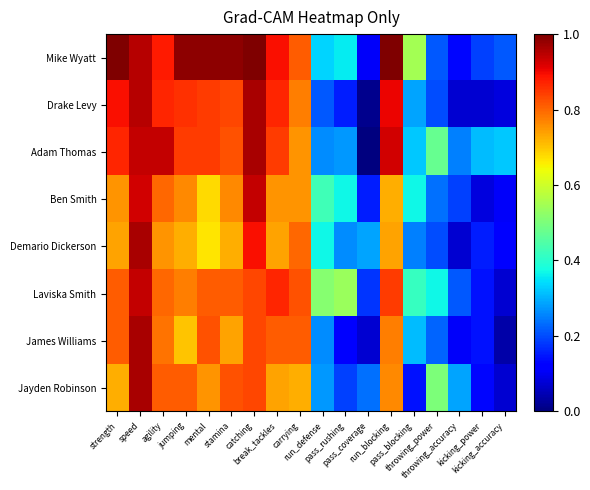

Rank the series at kicking_power from lowest to highest value.

Drake Levy, Ben Smith, Jayden Robinson, Laviska Smith, James Williams, Demario Dickerson, Mike Wyatt, Adam Thomas